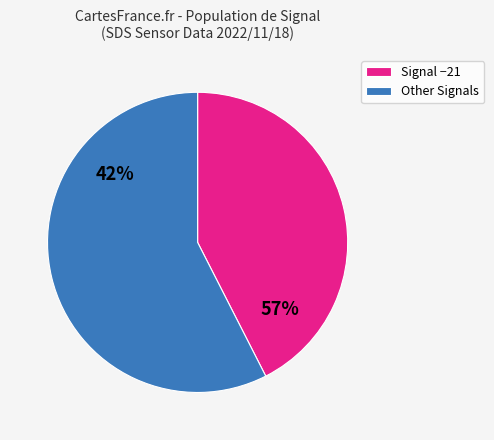

Is it true that 10 is 2% of the pie?

True